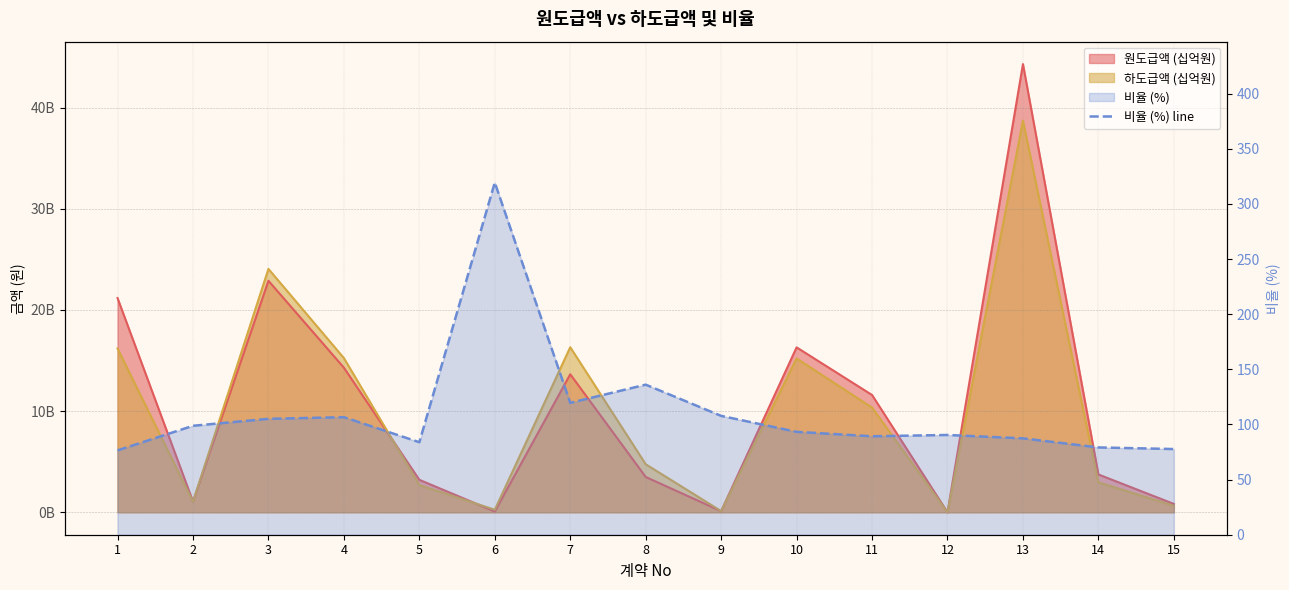

How many lines are shown in the chart?

1